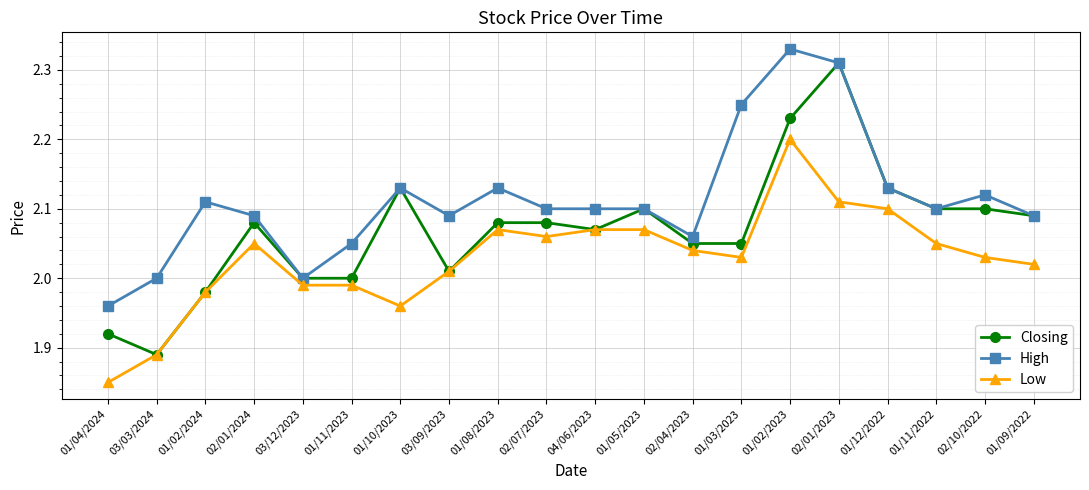

What are all the series names shown in the legend?

Closing, High, Low